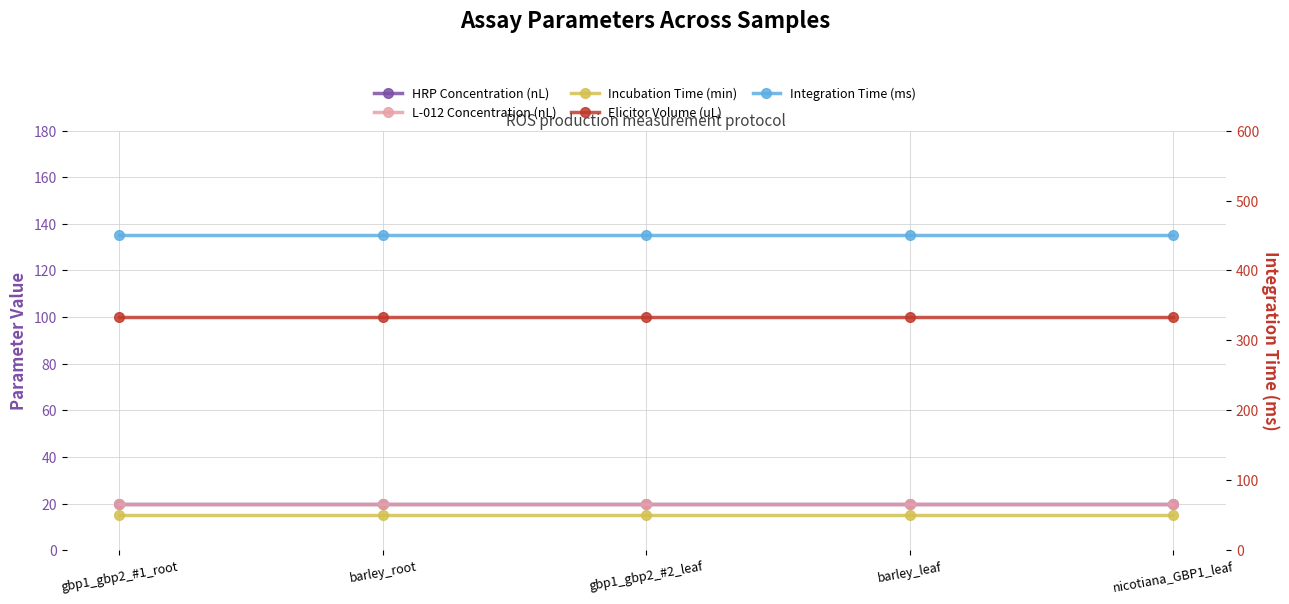

What is the maximum value for Elicitor Volume (uL)?

100